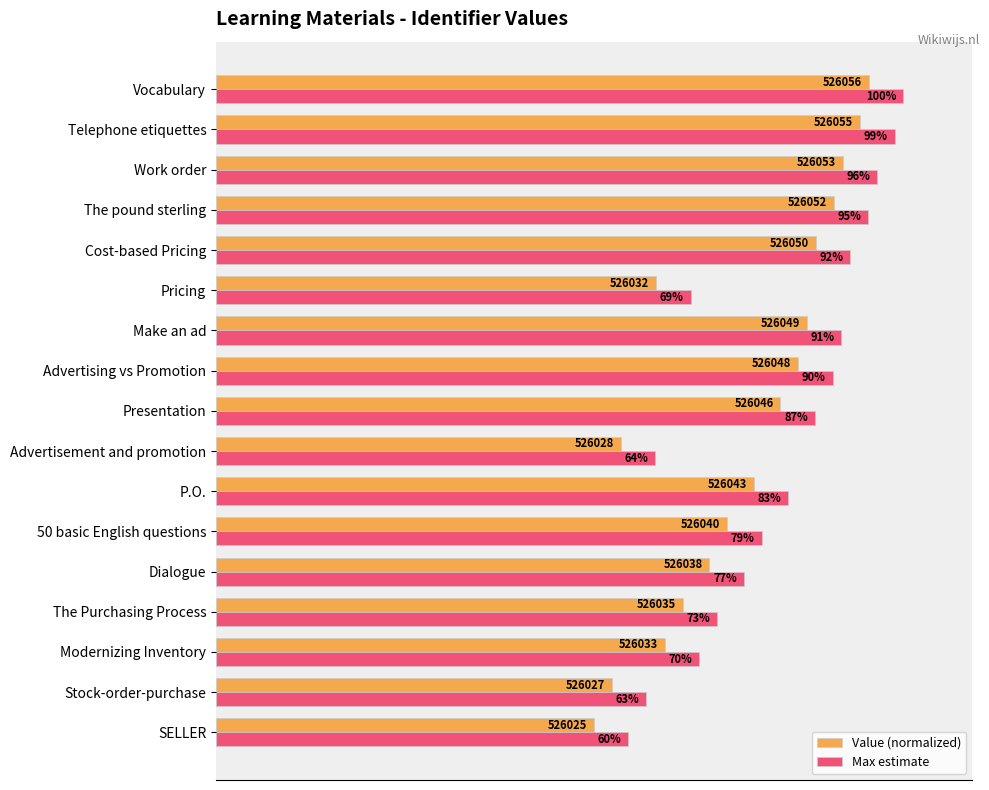

What are all the series names shown in the legend?

Value (normalized), Max estimate